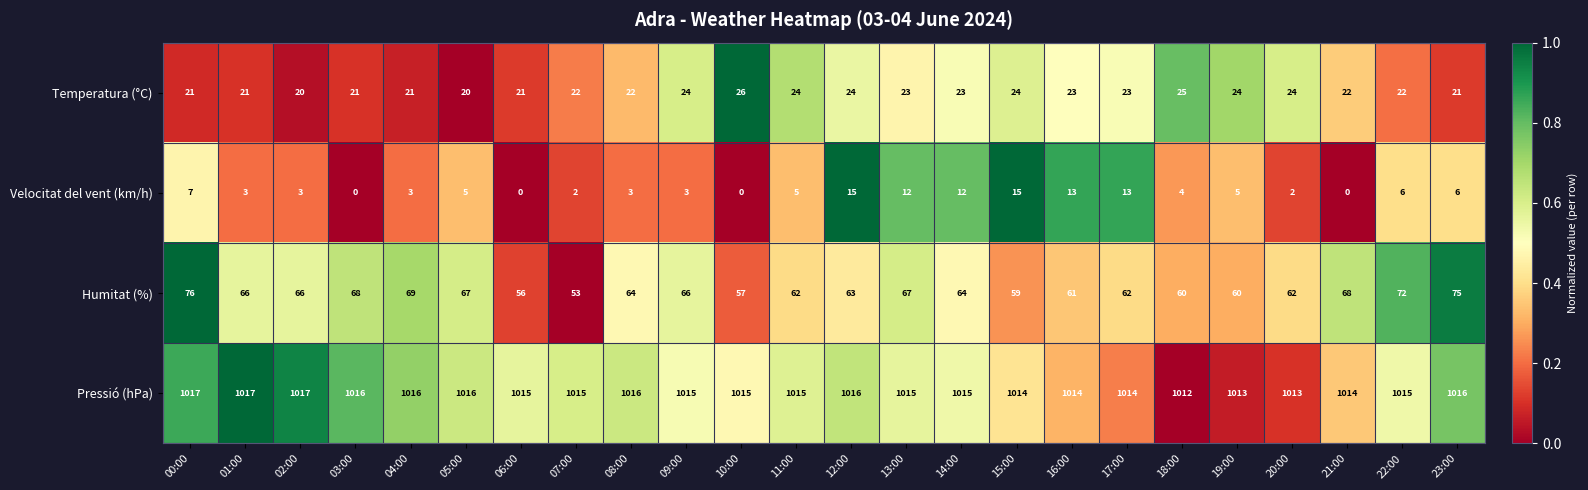

What is the maximum value shown in the chart?

1017